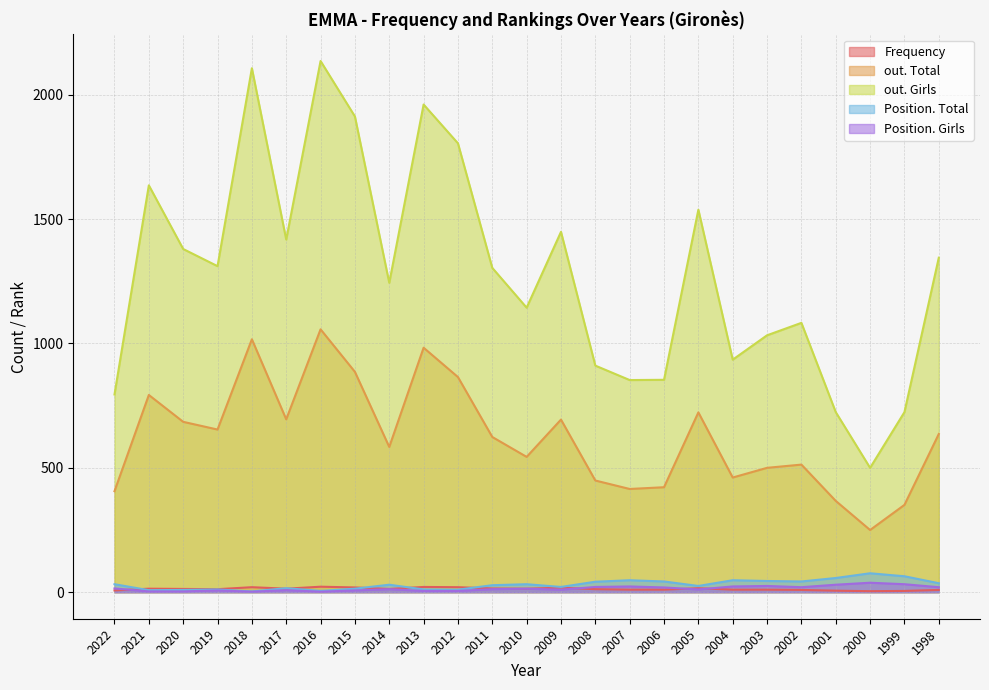

At which label does Frequency first exceed 13?

2021